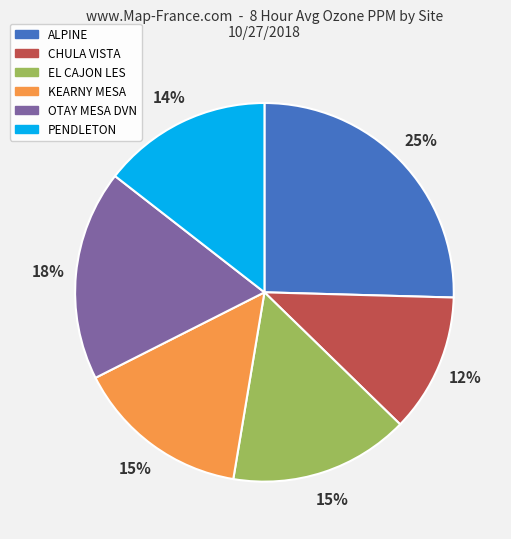

To the nearest percent, what is the average slice percentage?

17%